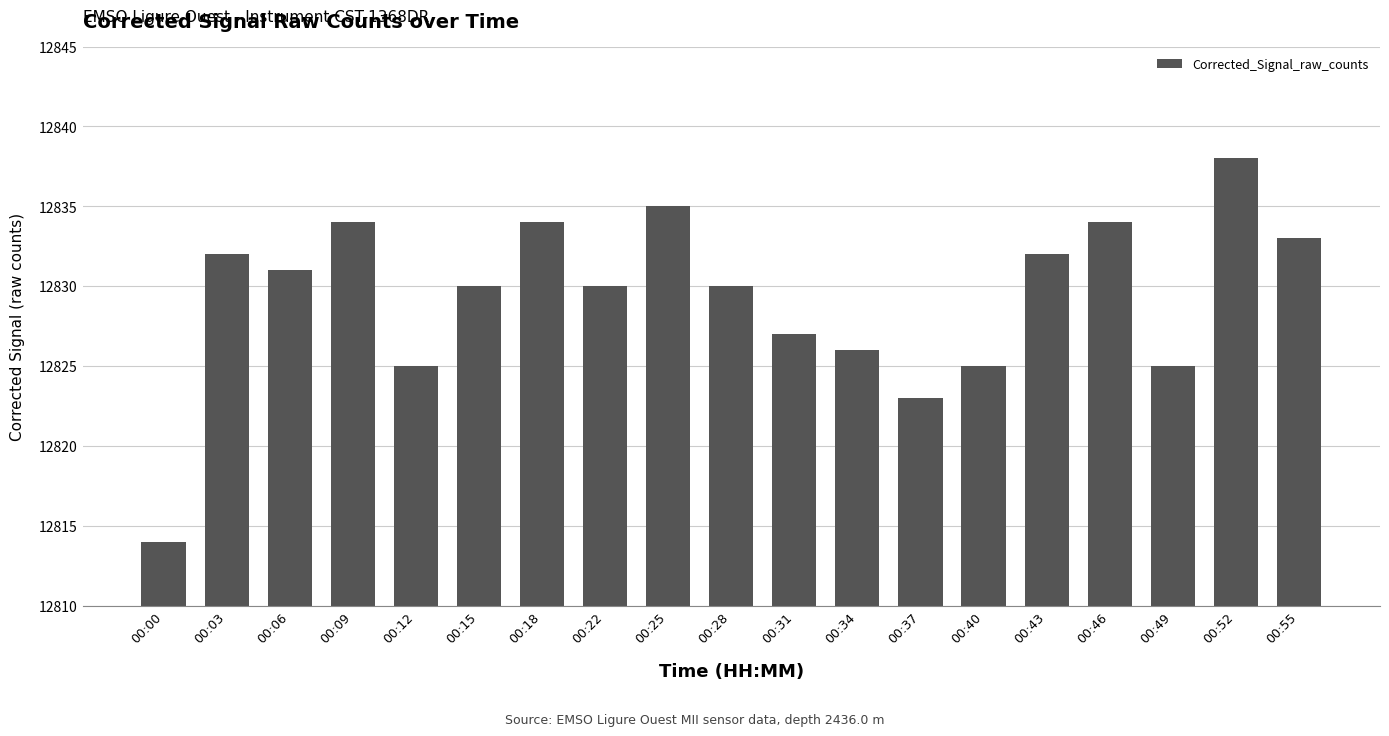

What is the difference between the maximum and minimum values?

24